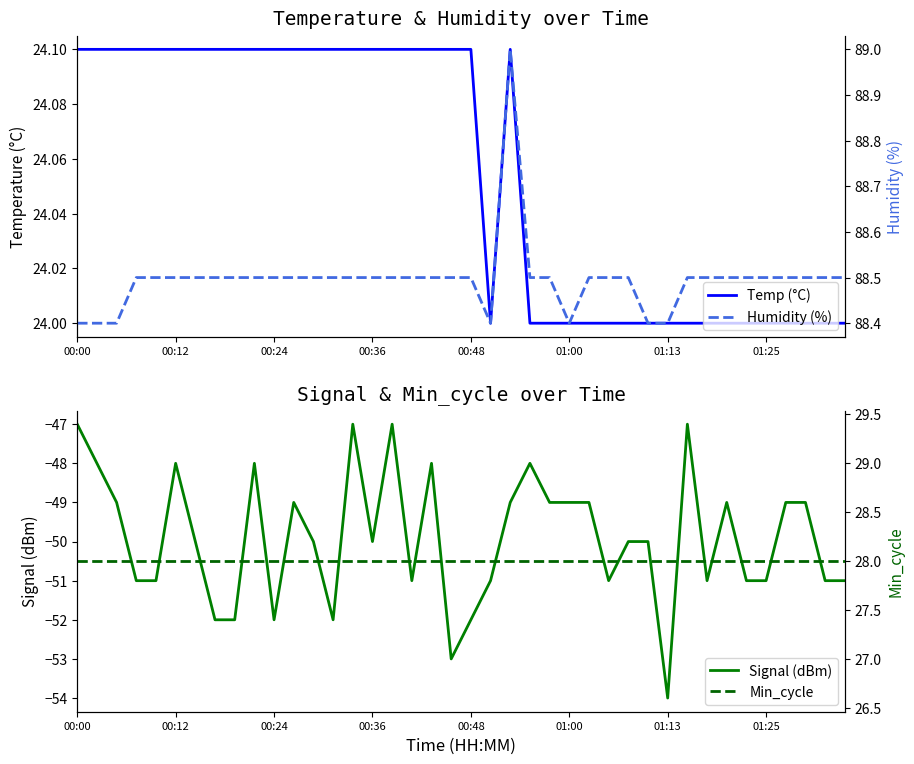

How many data points in Signal (dBm) are above -50?

18